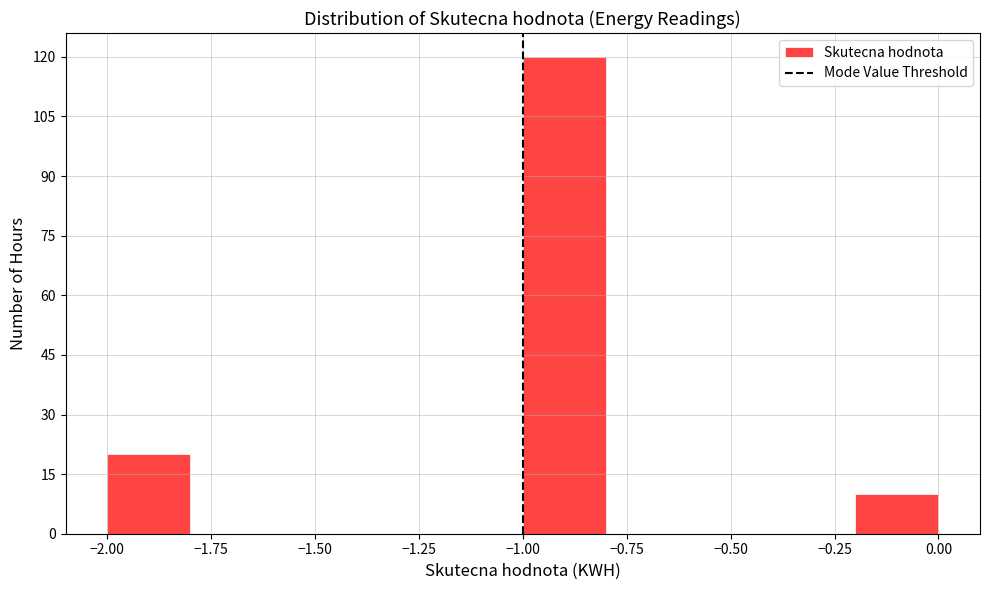

Over which range of the x-axis is the bar tallest?

-1.0 to -0.8